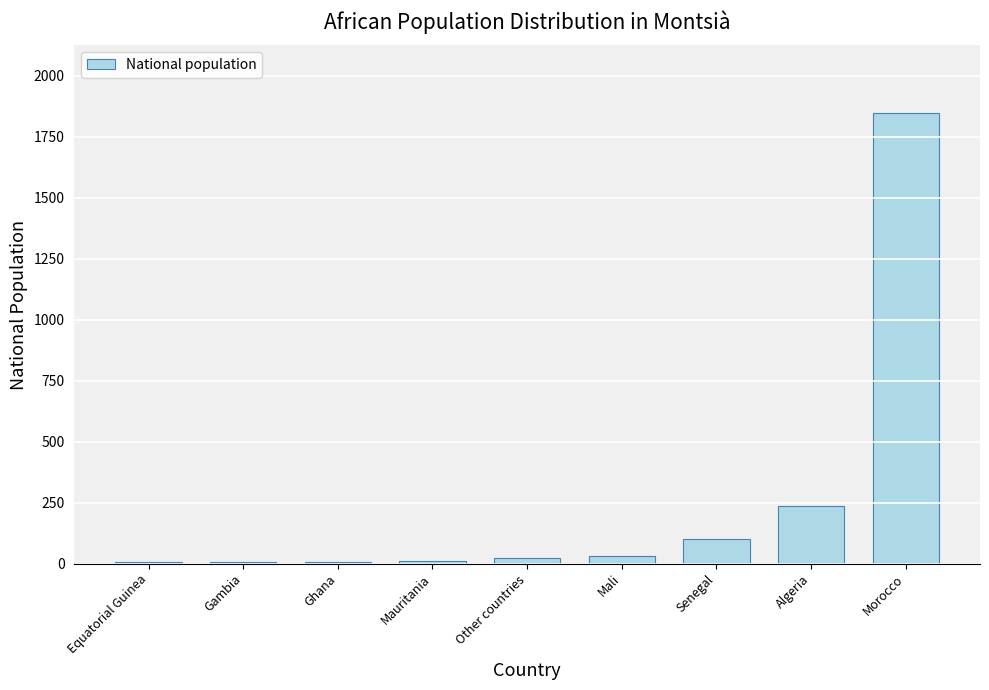

What is the maximum value shown in the chart?

1847